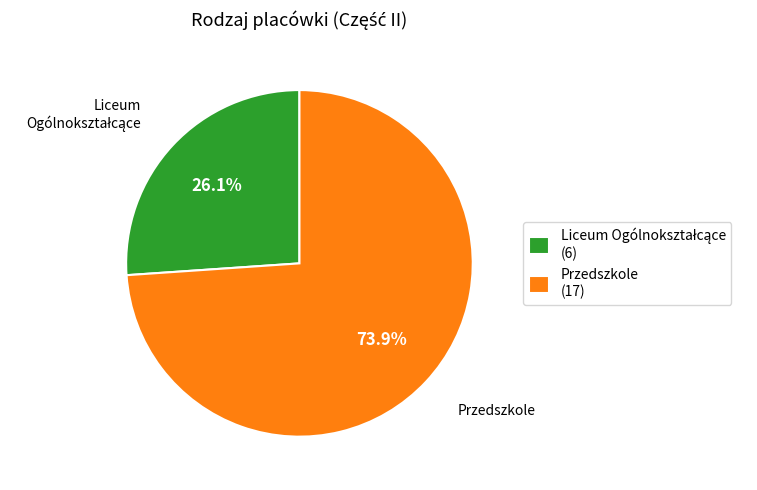

Which category has the biggest portion of the pie?

Przedszkole